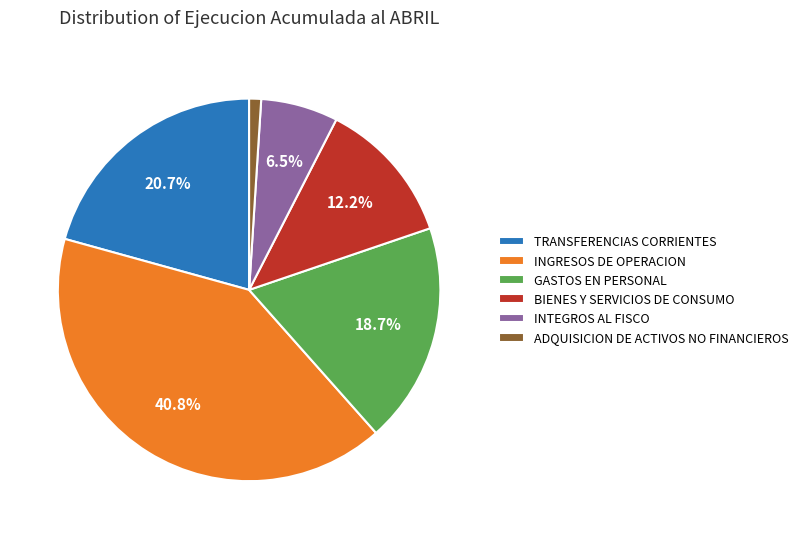

Which slice is the smallest?

ADQUISICION DE ACTIVOS NO FINANCIEROS